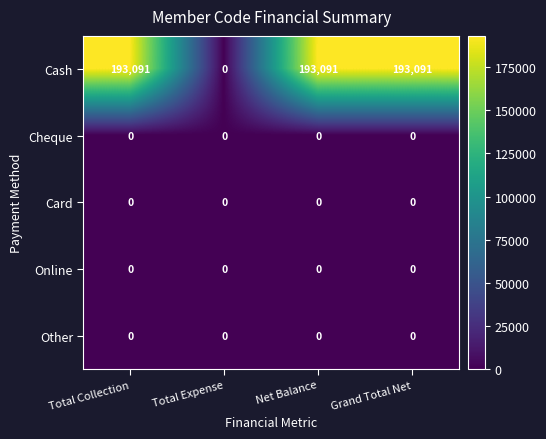

True or false: Cheque has a value of 0 at Total Collection.

True